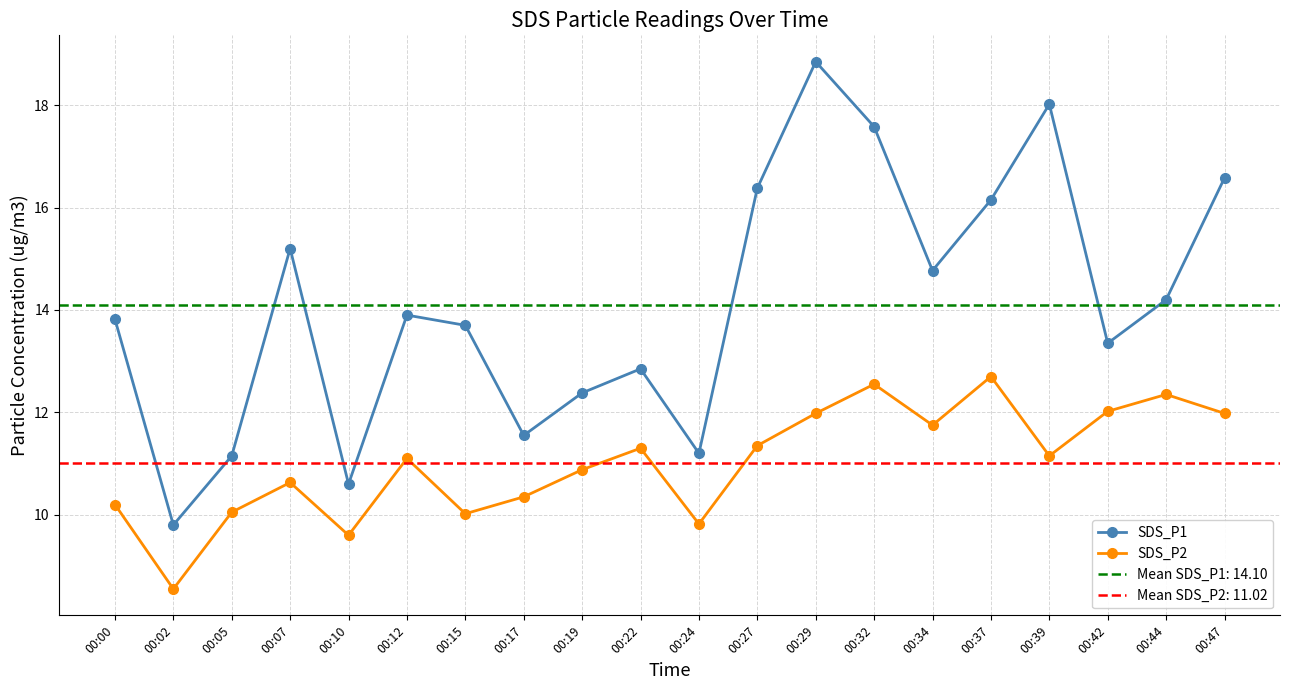

Where is SDS_P1 nearest to the value 14?

00:12